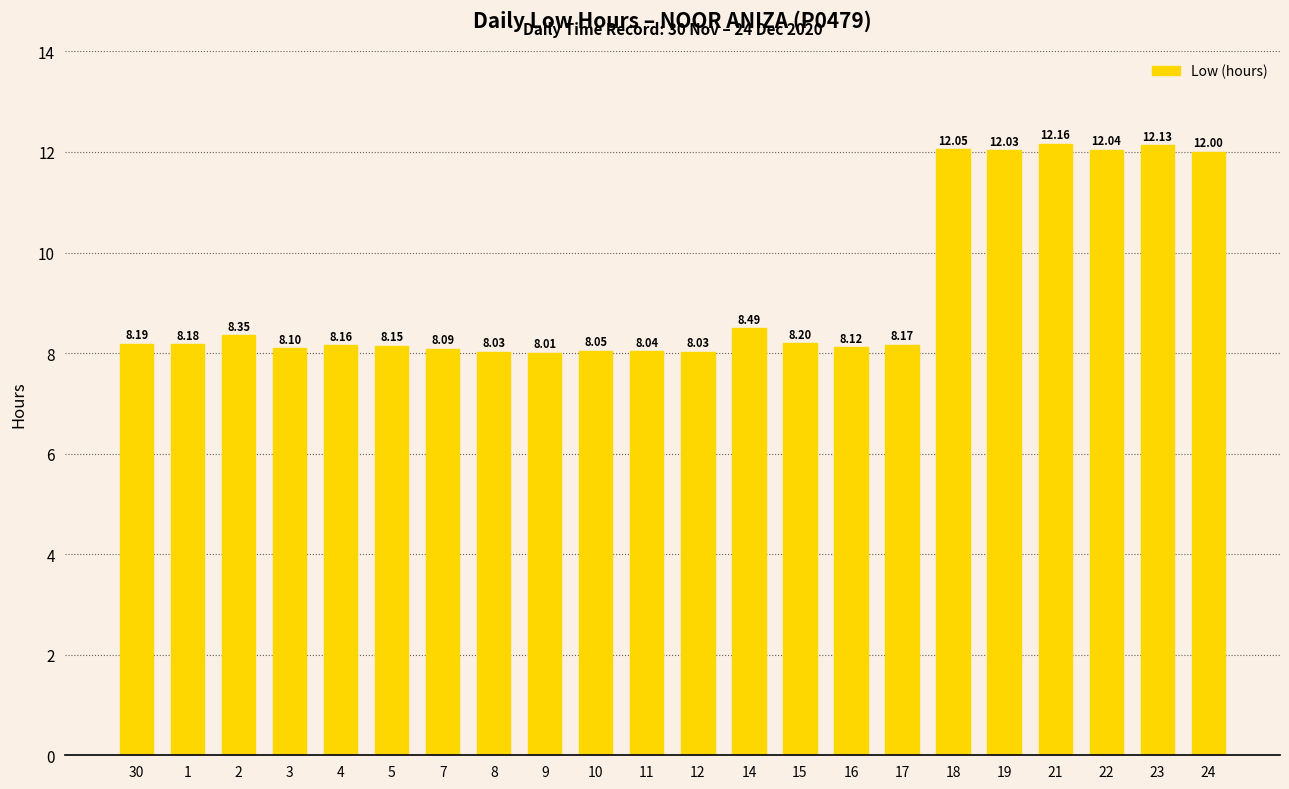

How many bars are there in total?

22